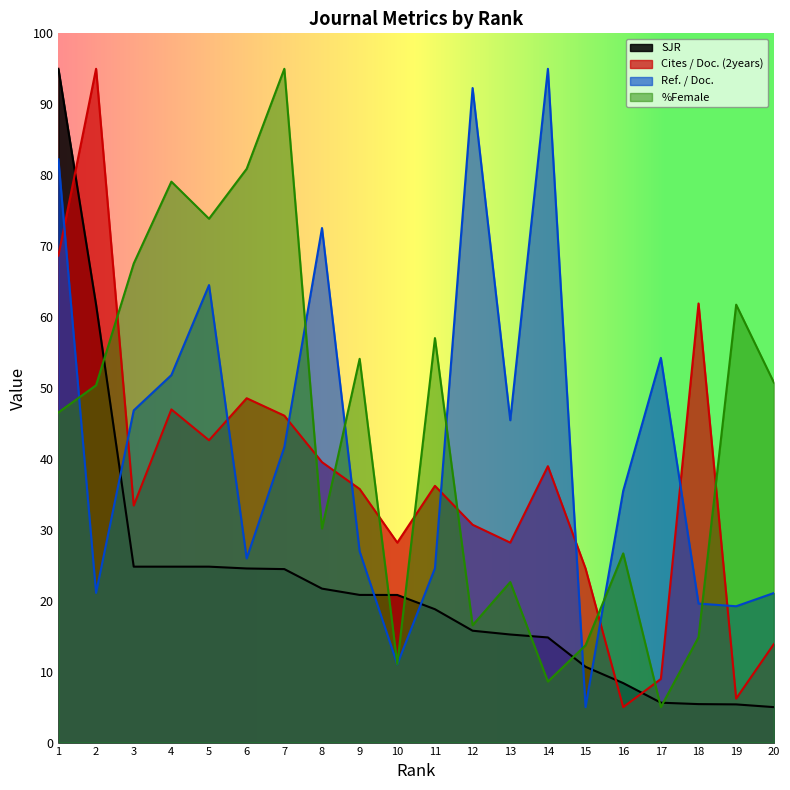

What is the sum of all %Female values?

866.3